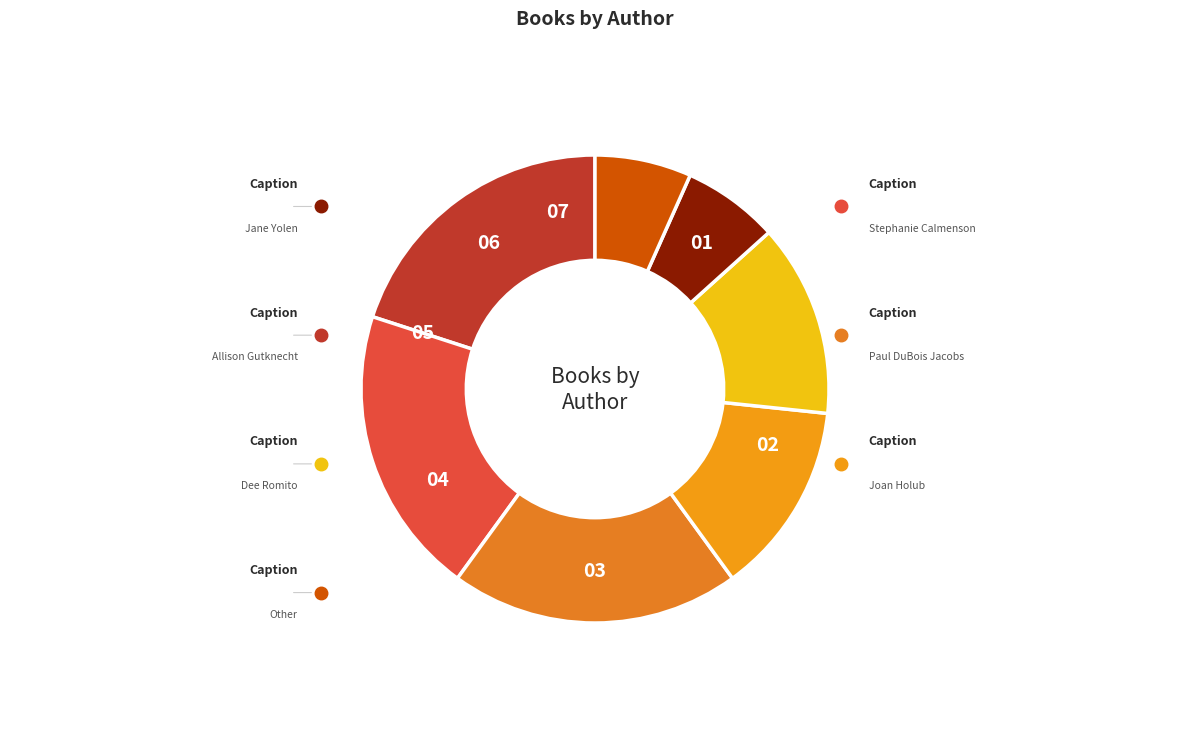

How many segments does this pie chart have?

7